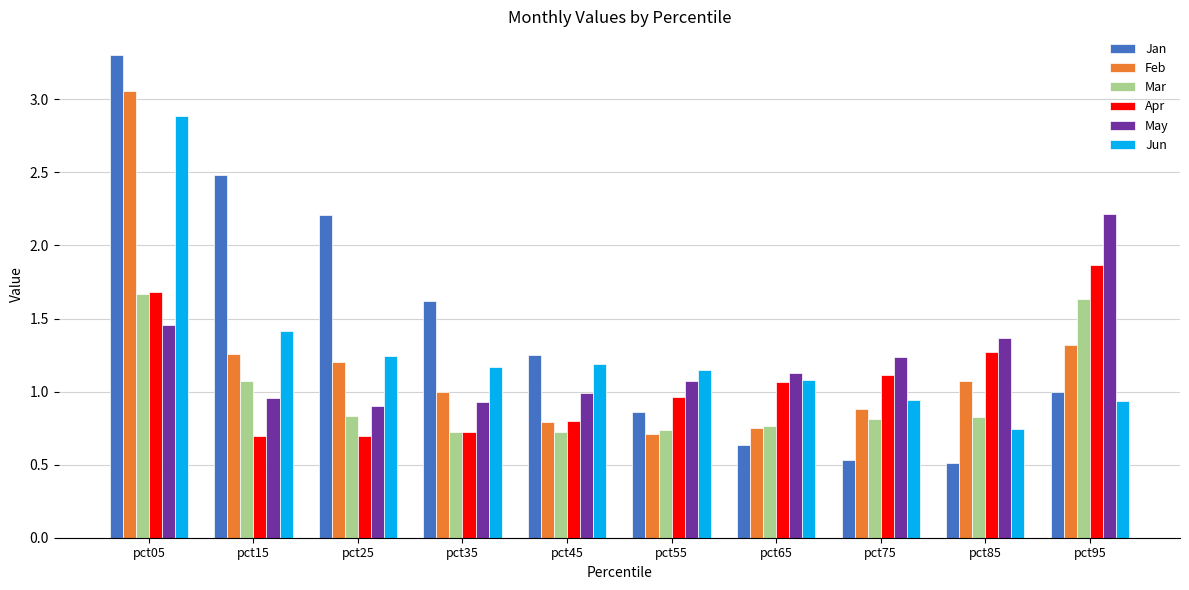

Rank the series by their maximum value, from lowest to highest.

Mar, Apr, May, Jun, Feb, Jan